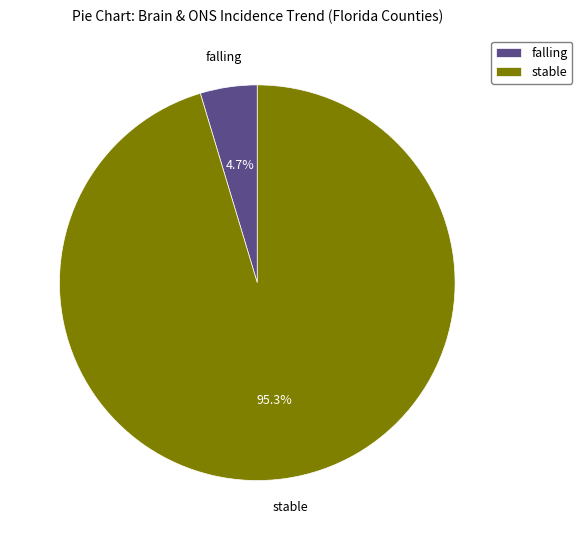

Count the number of slices in the pie.

2